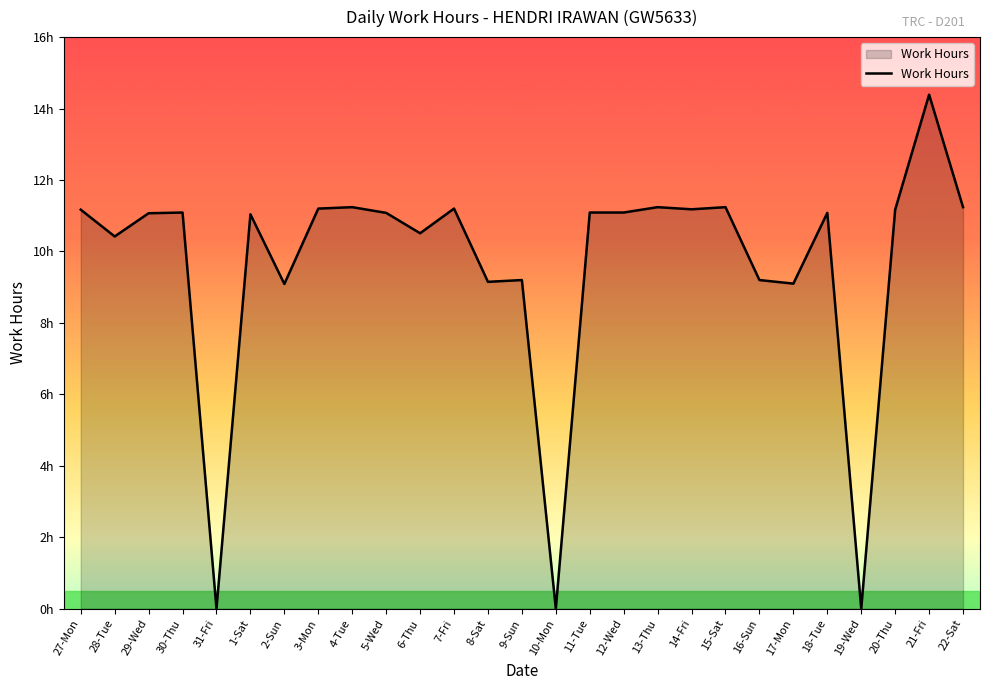

List the labels in order of value, largest first.

21-Fri, 4-Tue, 13-Thu, 15-Sat, 22-Sat, 3-Mon, 7-Fri, 14-Fri, 27-Mon, 20-Thu, 30-Thu, 11-Tue, 12-Wed, 5-Wed, 18-Tue, 29-Wed, 1-Sat, 6-Thu, 28-Tue, 9-Sun, 16-Sun, 8-Sat, 17-Mon, 2-Sun, 31-Fri, 10-Mon, 19-Wed